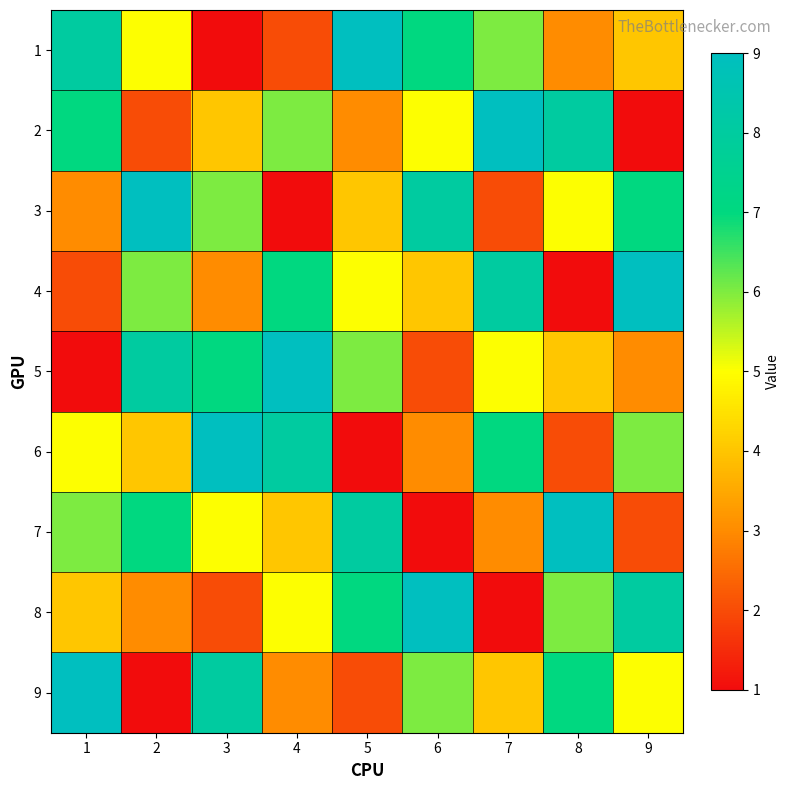

How many series are shown in this chart?

9